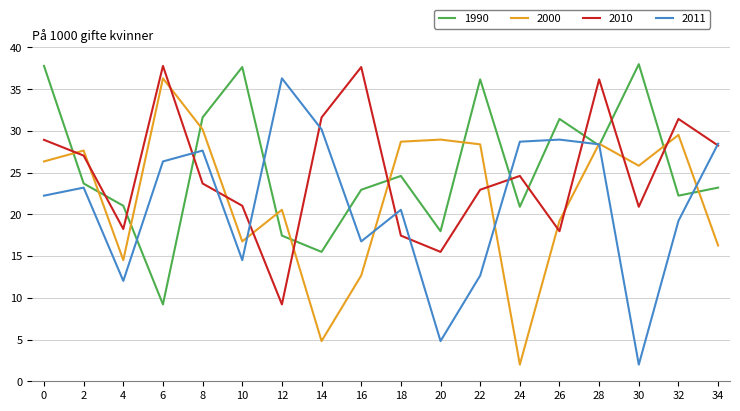

At which category does 2000 reach its first local peak?

2